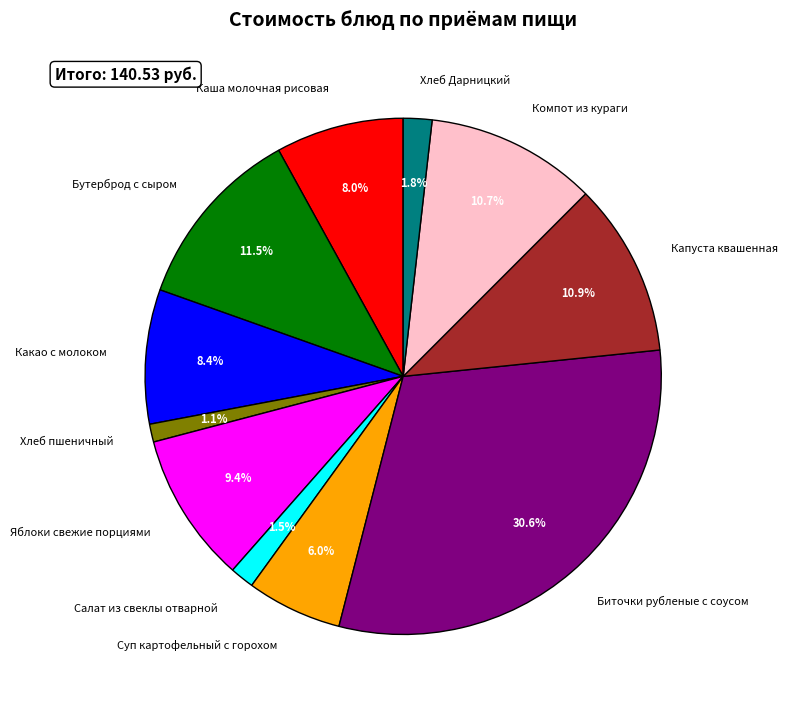

Which category has the biggest portion of the pie?

Биточки рубленые с соусом